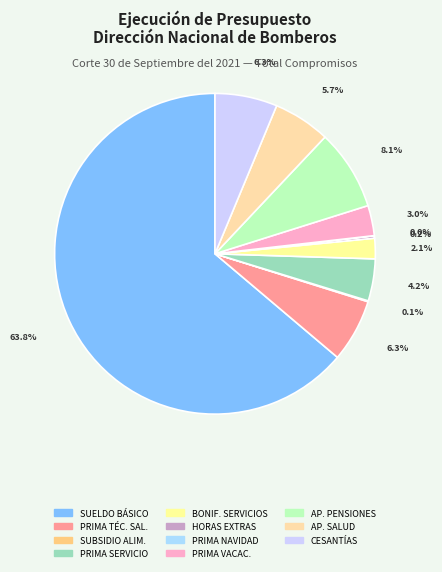

Rank the categories by value from highest to lowest.

SUELDO BÁSICO, APORTES PENSIONES, PRIMA TÉCNICA SALARIAL, AUXILIO DE CESANTÍAS, APORTES SALUD, PRIMA DE SERVICIO, PRIMA DE VACACIONES, BONIFICACIÓN POR SERVICIOS PRESTADOS, HORAS EXTRAS, SUBSIDIO DE ALIMENTACIÓN, PRIMA DE NAVIDAD